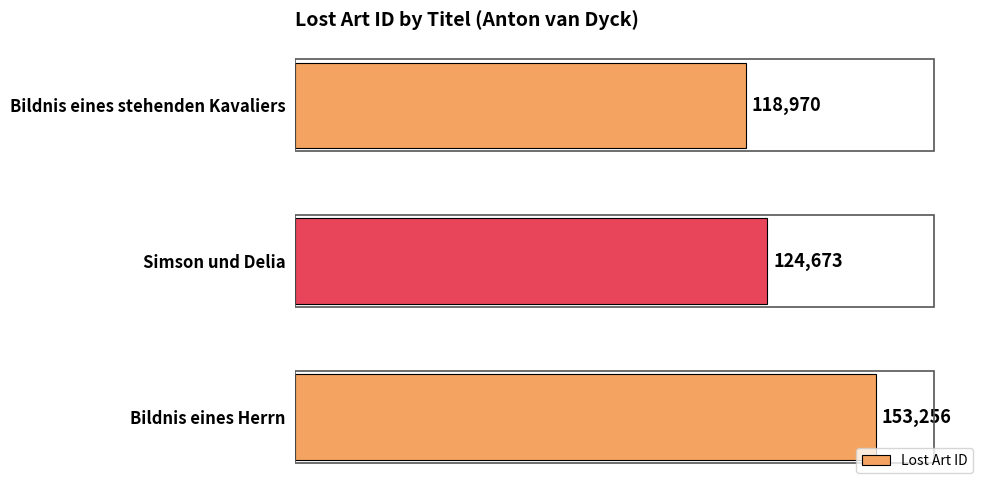

Reading top to bottom, transcribe all the data shown in this chart.

118970	124673	153256